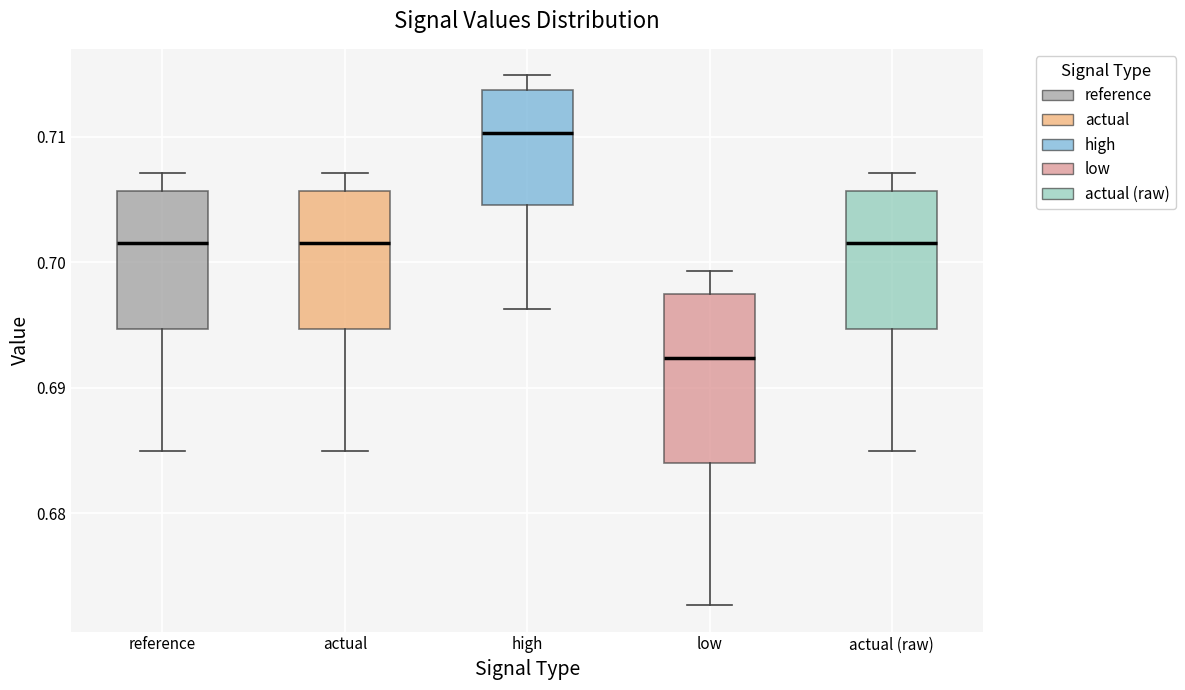

Reading left to right, transcribe this box plot: for each box, give where its median line is, the range the box spans, and where its two whiskers end, as read against the y-axis. The values are not printed on the chart, so give them approximately, as read against the axis.

reference: median 0.702, box 0.695 to 0.706, whiskers 0.685 to 0.707
actual: median 0.702, box 0.695 to 0.706, whiskers 0.685 to 0.707
high: median 0.710, box 0.705 to 0.714, whiskers 0.696 to 0.715
low: median 0.692, box 0.684 to 0.698, whiskers 0.673 to 0.699
actual (raw): median 0.702, box 0.695 to 0.706, whiskers 0.685 to 0.707